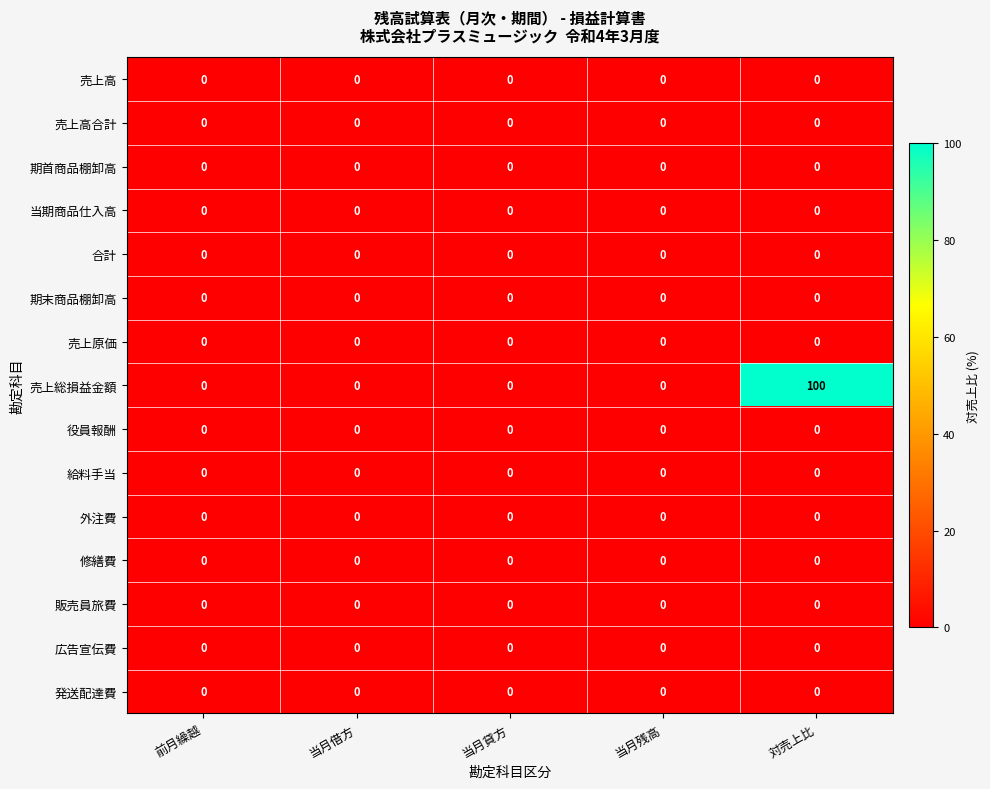

Which label corresponds to the largest value in the chart?

対売上比